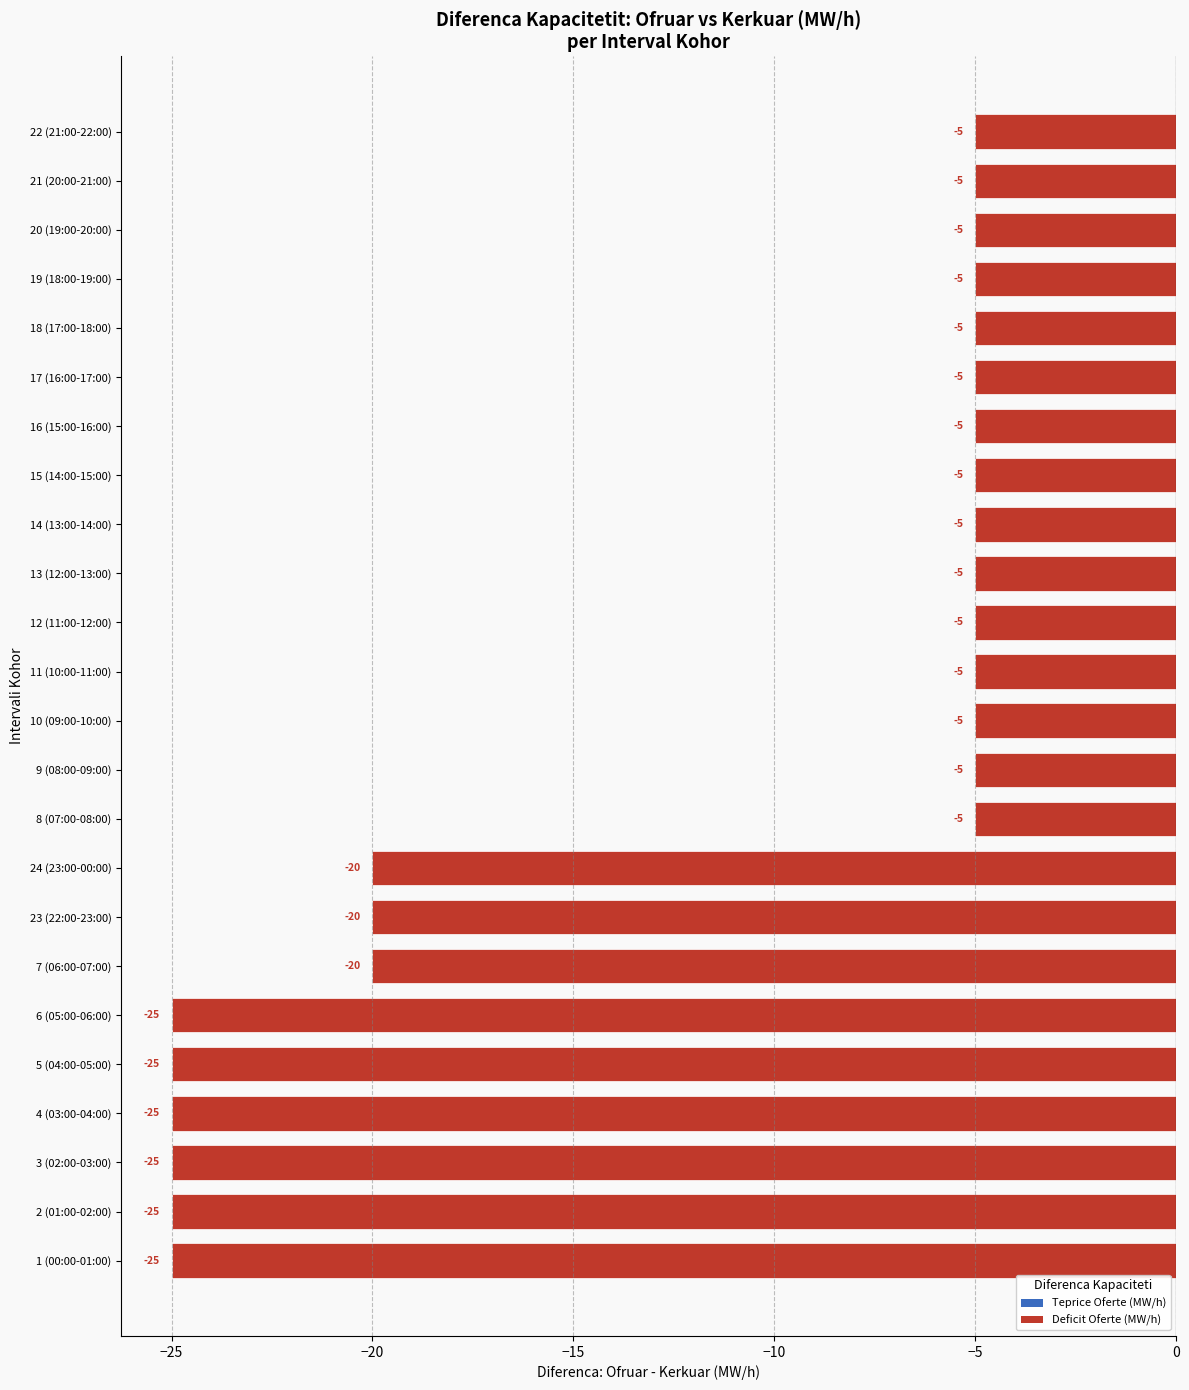

Does the chart contain any negative values?

Yes